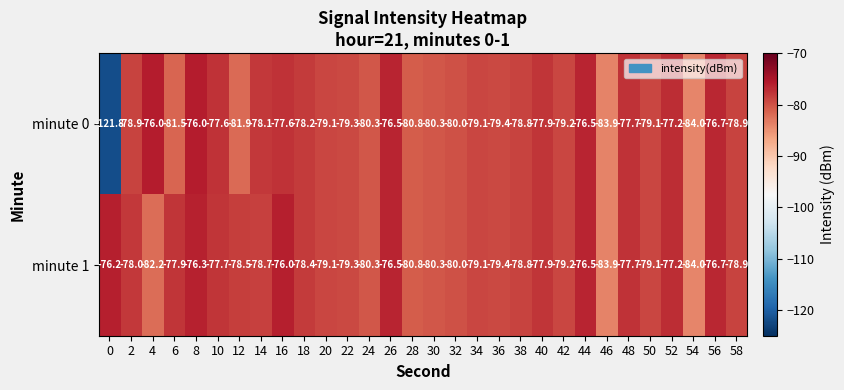

What is the highest value of the minute 1 series?

-76.0